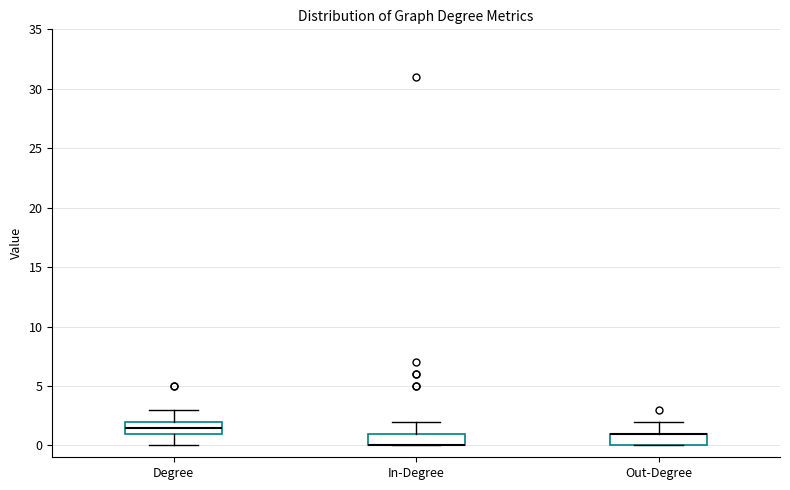

Reading left to right, transcribe this box plot: for each box, give where its median line is, the range the box spans, and where its two whiskers end, as read against the y-axis. The values are not printed on the chart, so give them approximately, as read against the axis.

Degree: median 1.5, box 1.0 to 2.0, whiskers 0.0 to 3.0
In-Degree: median 0.0 (drawn on the box's lower edge), box 0.0 to 1.0, whiskers 0.0 to 2.0
Out-Degree: median 1.0 (drawn on the box's upper edge), box 0.0 to 1.0, whiskers 0.0 to 2.0